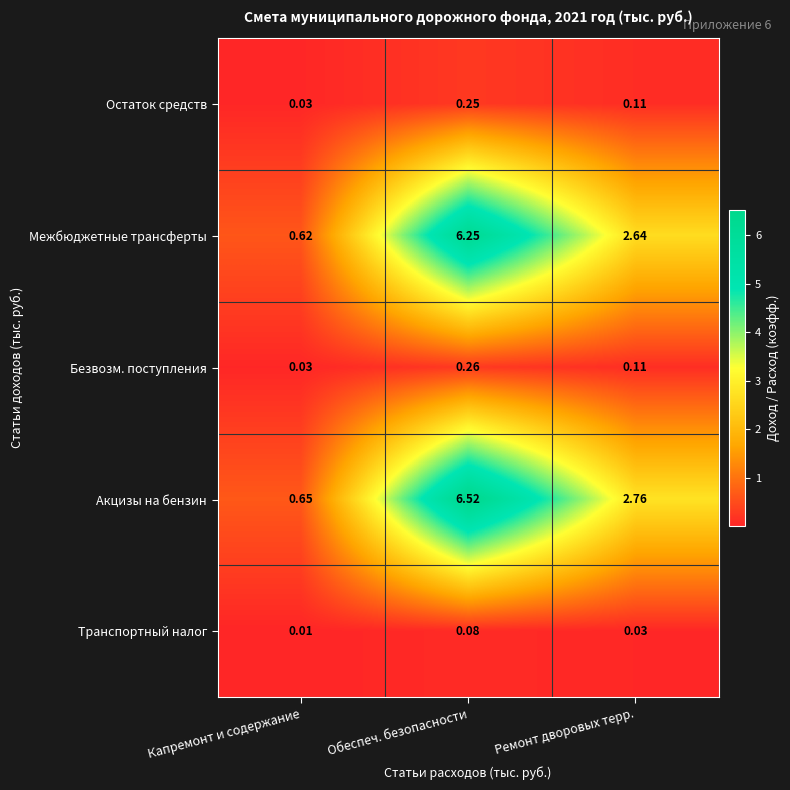

Between Капремонт и содержание and Ремонт дворовых терр., which series saw the biggest shift?

Акцизы на бензин